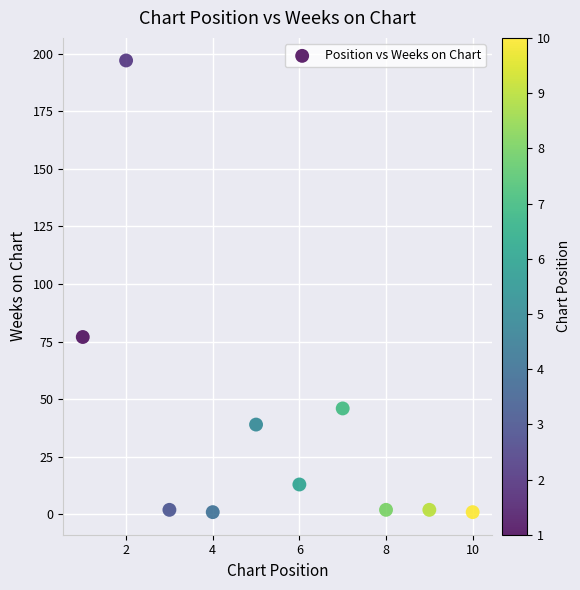

What Y value in the scatter plot is closest to 99?

77